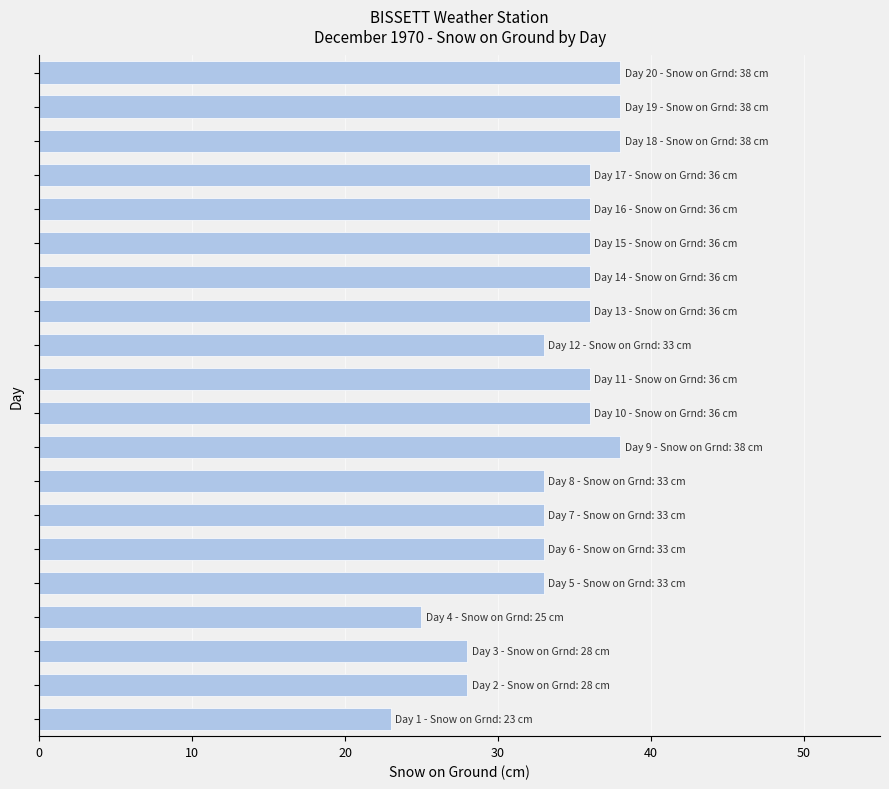

What is the difference between the maximum and minimum values?

15